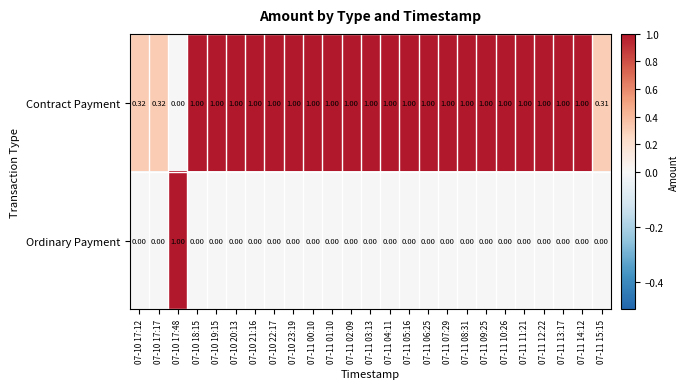

Which series has the largest total across all categories?

Contract Payment